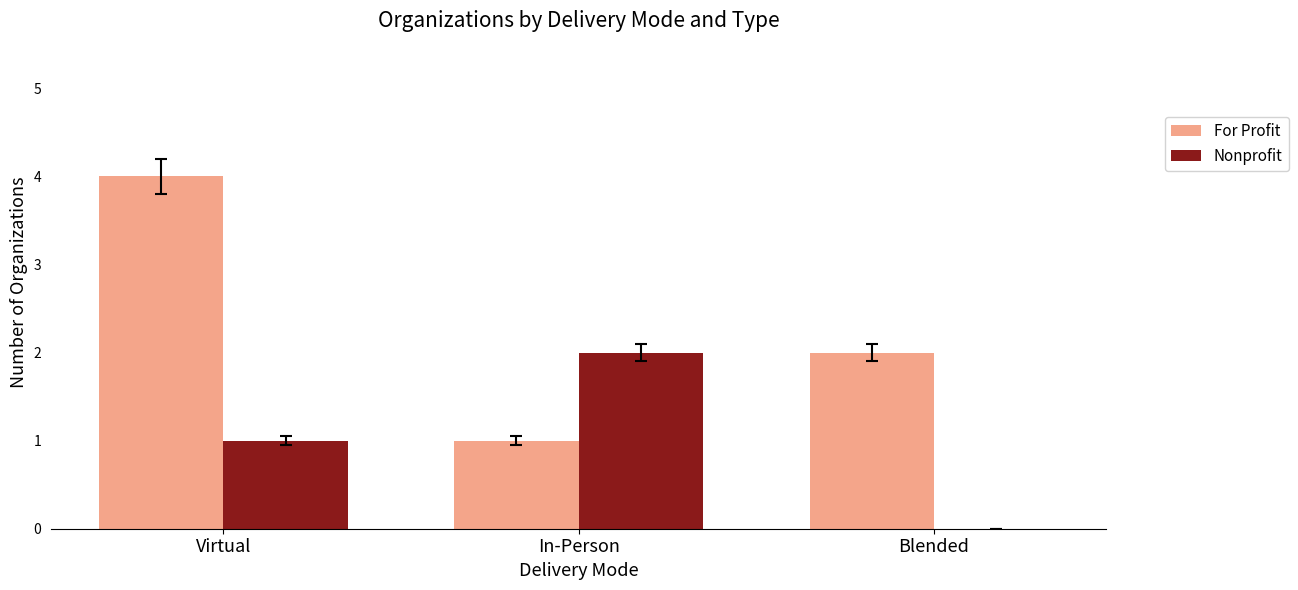

Between Virtual and In-Person, which series saw the biggest shift?

For Profit